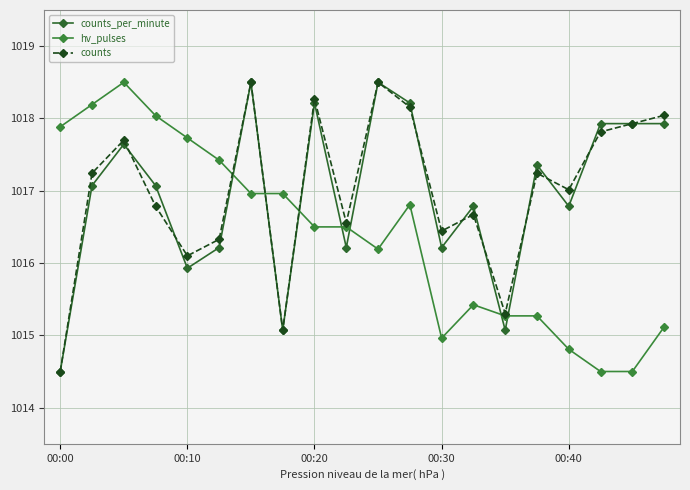

Reading left to right, what are all the values shown in this chart?

counts_per_minute: 1014.5	1017.1	1017.6	1017.1	1015.9	1016.2	1018.5	1015.1	1018.2	1016.2	1018.5	1018.2	1016.2	1016.8	1015.1	1017.4	1016.8	1017.9	1017.9	1017.9
hv_pulses: 1017.9	1018.2	1018.5	1018.0	1017.7	1017.4	1017.0	1017.0	1016.5	1016.5	1016.2	1016.8	1015.0	1015.4	1015.3	1015.3	1014.8	1014.5	1014.5	1015.1
counts: 1014.5	1017.2	1017.7	1016.8	1016.1	1016.3	1018.5	1015.1	1018.3	1016.6	1018.5	1018.2	1016.4	1016.7	1015.3	1017.2	1017.0	1017.8	1017.9	1018.0